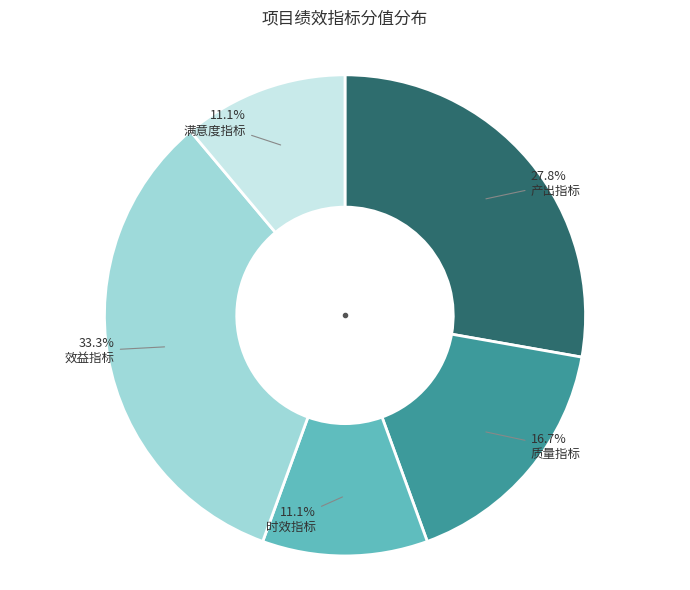

Which slice is the largest?

效益指标